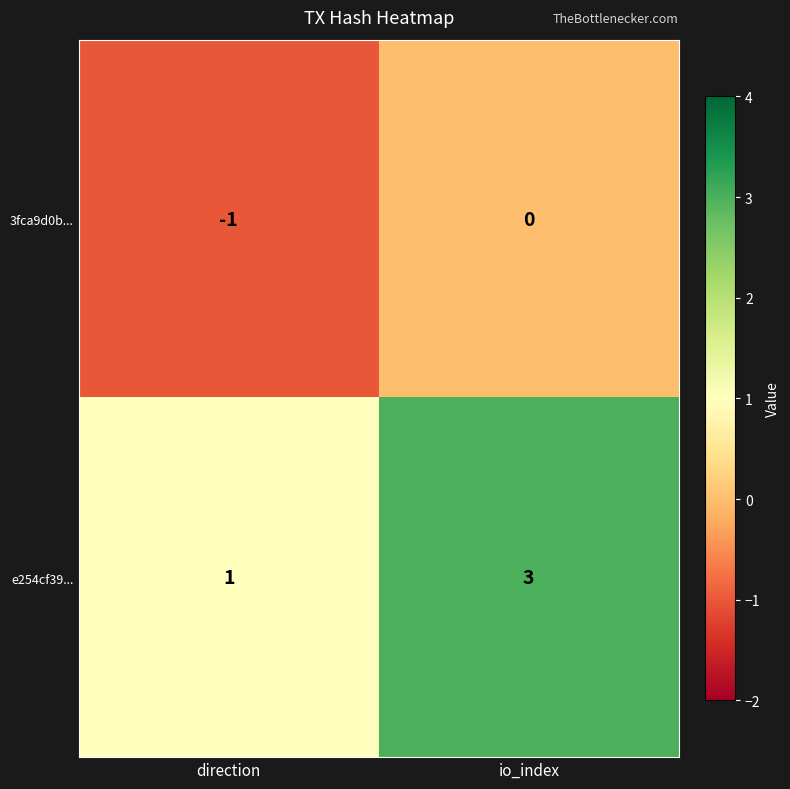

Which series has the largest total across all categories?

e254cf39...